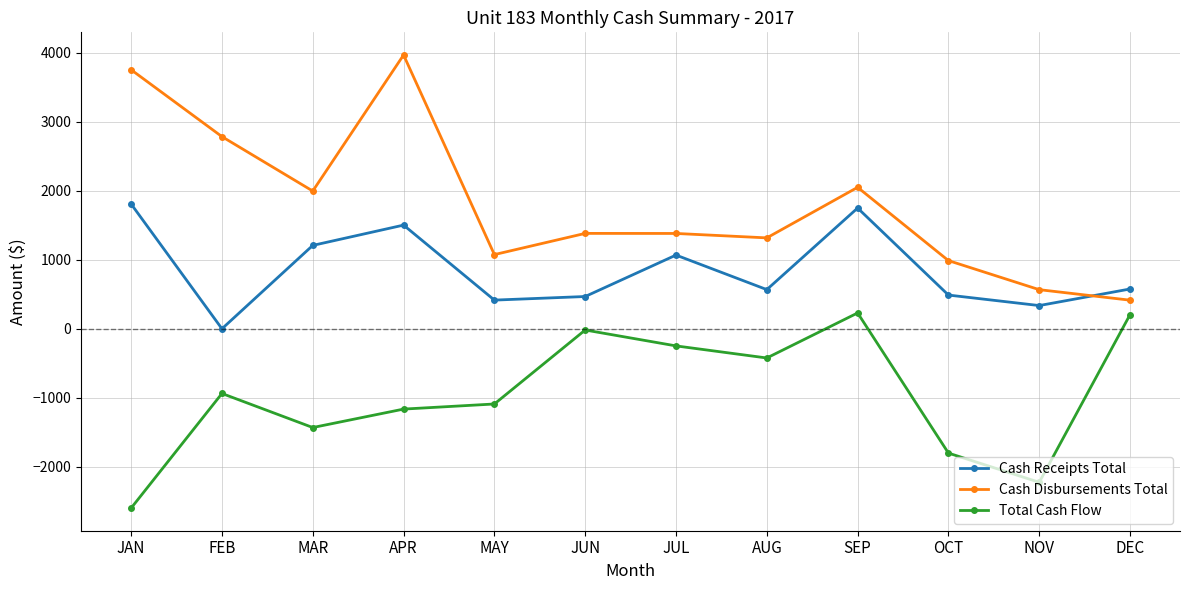

At which category does Cash Receipts Total reach its first local peak?

APR